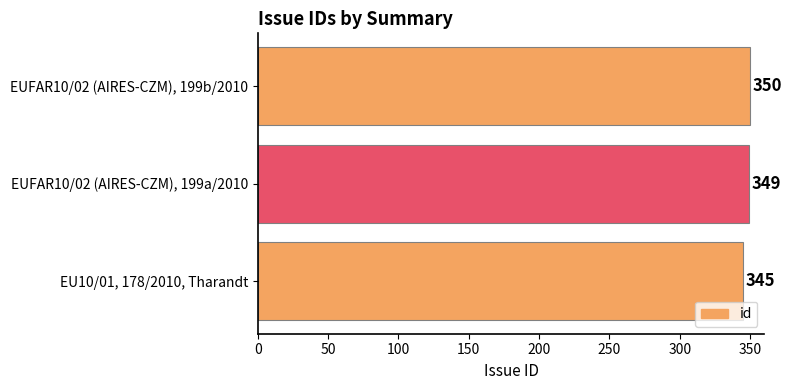

Count the number of data series in this chart.

1